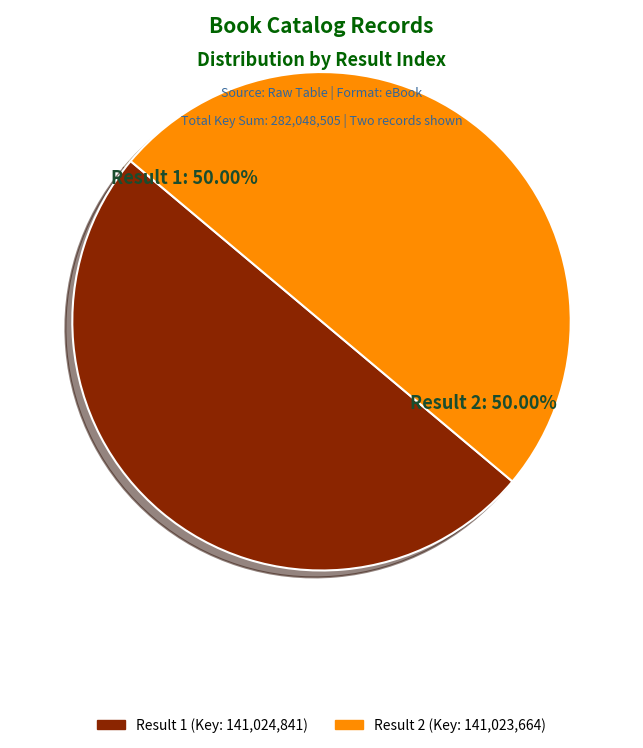

To the nearest percent, what is the average slice percentage?

50%